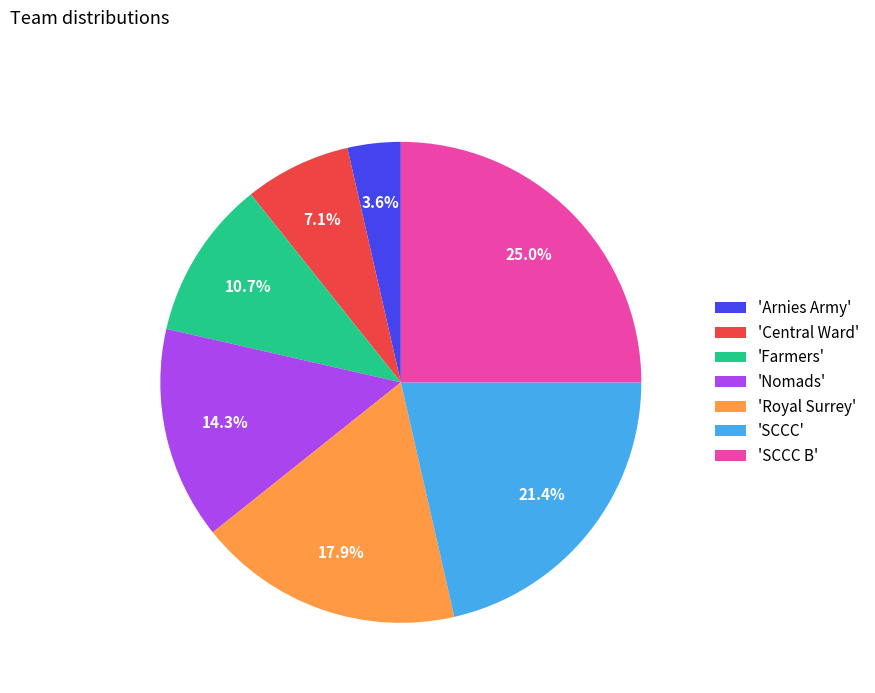

How many segments does this pie chart have?

7